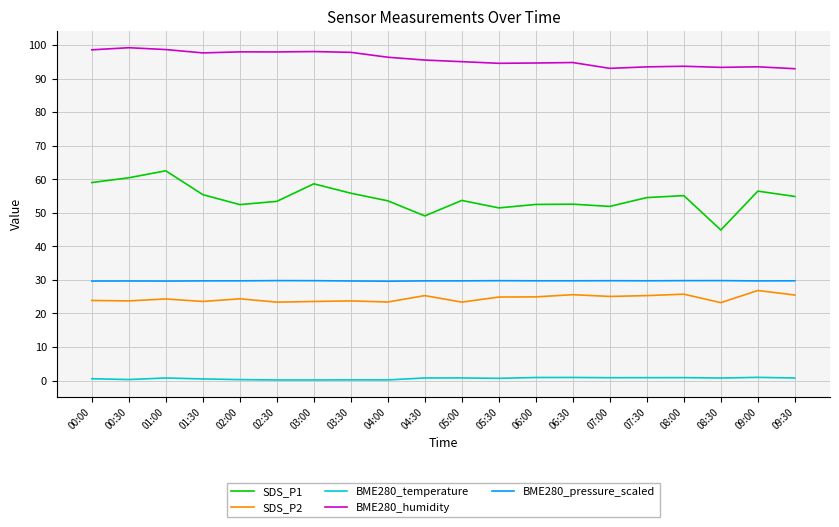

Which series has the widest spread of values?

SDS_P1